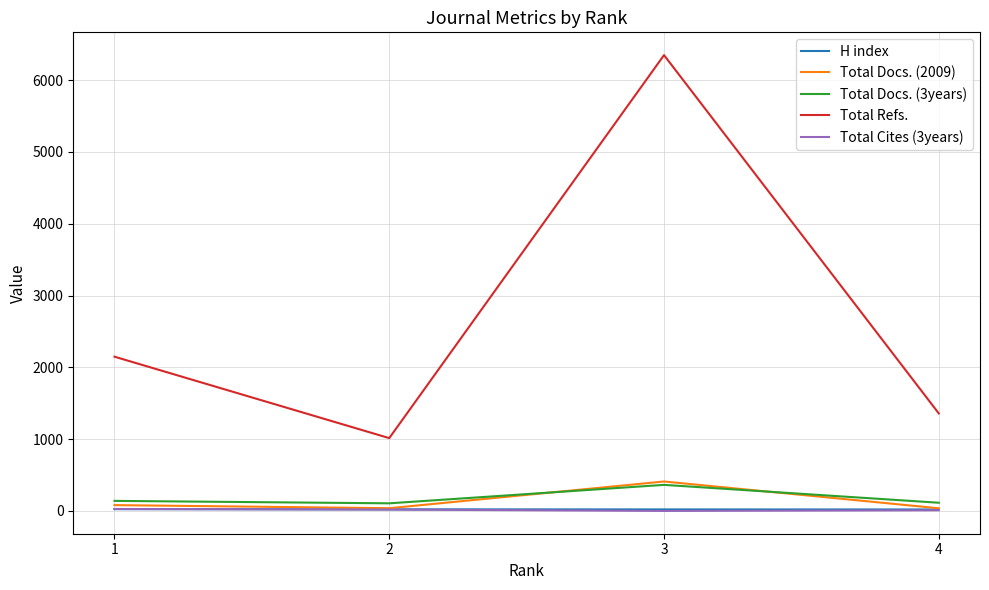

Which series has the widest spread of values?

Total Refs.